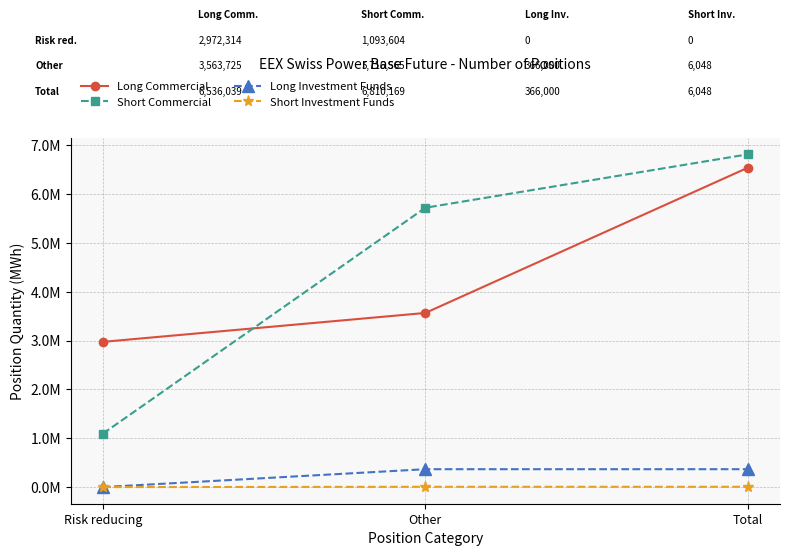

What are all the series names shown in the legend?

Long Commercial, Short Commercial, Long Investment Funds, Short Investment Funds